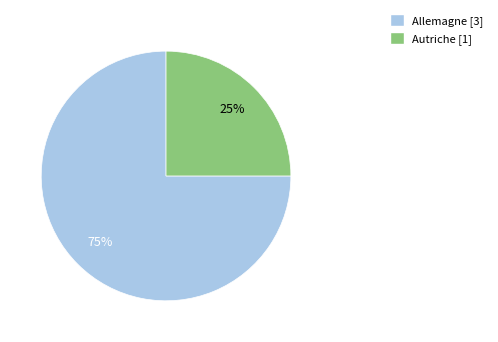

What percentage is the Autriche slice, to the nearest percent?

25%